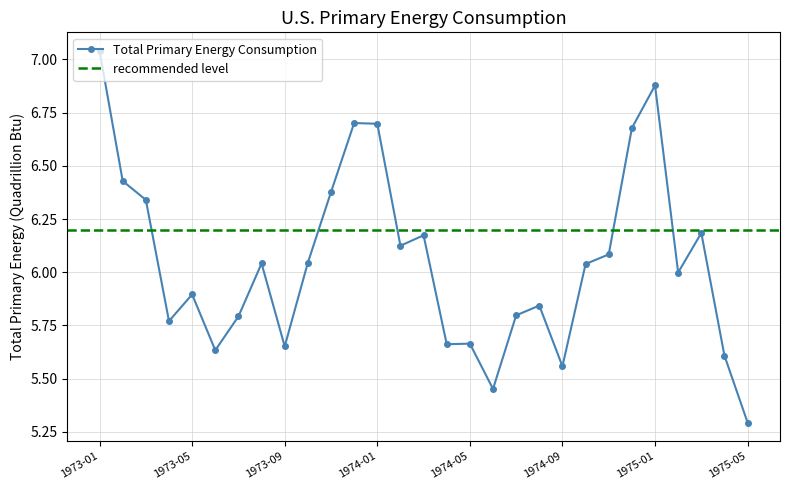

List the labels in order of value, smallest first.

1975-05, 1974-06, 1974-09, 1975-04, 1973-06, 1973-09, 1974-04, 1974-05, 1973-04, 1973-07, 1974-07, 1974-08, 1973-05, 1975-02, 1974-10, 1973-08, 1973-10, 1974-11, 1974-02, 1974-03, 1975-03, 1973-03, 1973-11, 1973-02, 1974-12, 1974-01, 1973-12, 1975-01, 1973-01